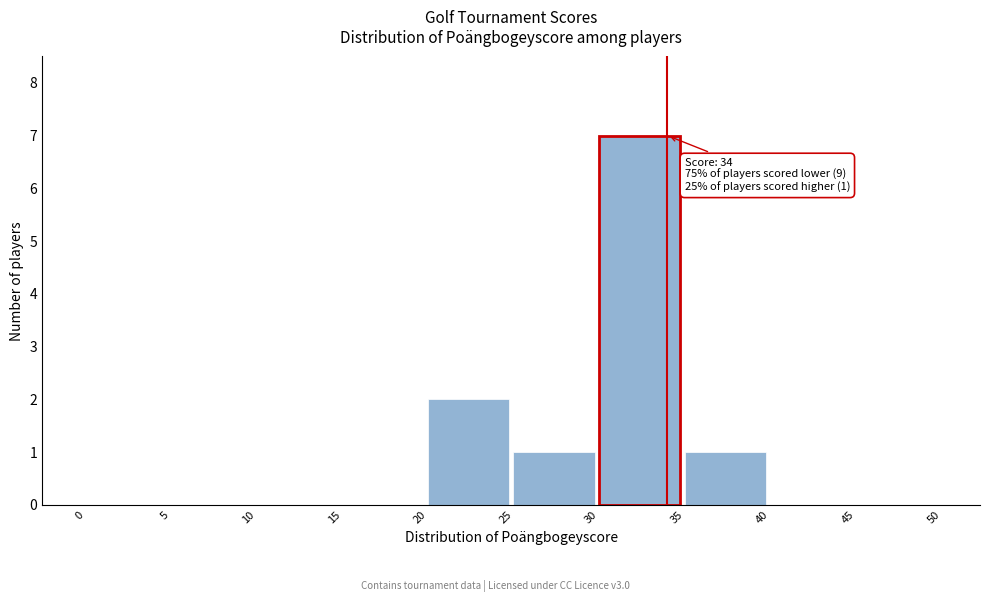

Which range on the x-axis has the tallest bar?

30 to 35